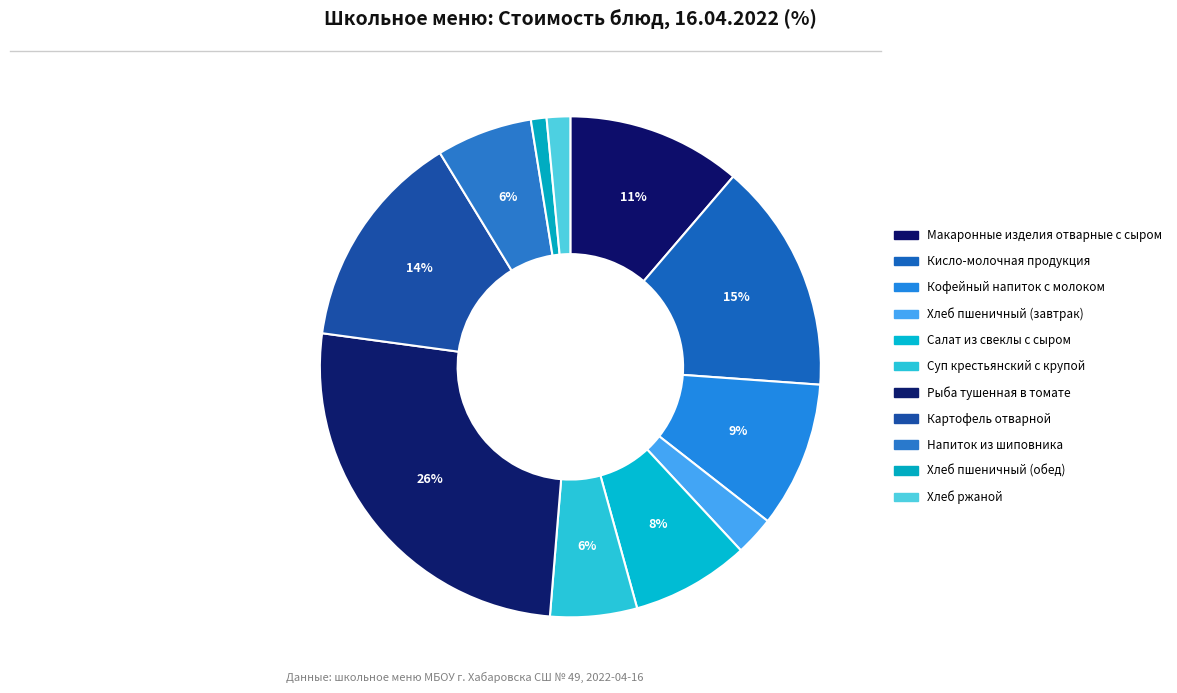

What percentage is the Кофейный напиток с молоком slice, to the nearest percent?

9%